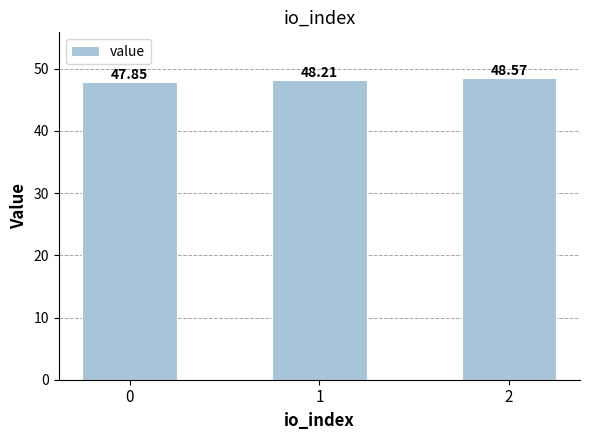

How many values exceed 48?

2